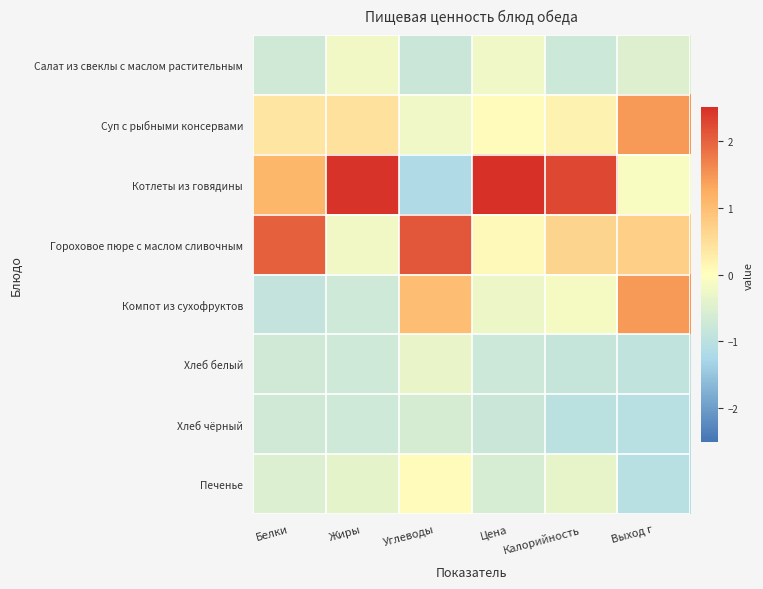

Rank the series by their maximum value, from lowest to highest.

Хлеб чёрный, Хлеб белый, Салат из свеклы с маслом растительным, Печенье, Суп с рыбными консервами, Компот из сухофруктов, Гороховое пюре с маслом сливочным, Котлеты из говядины